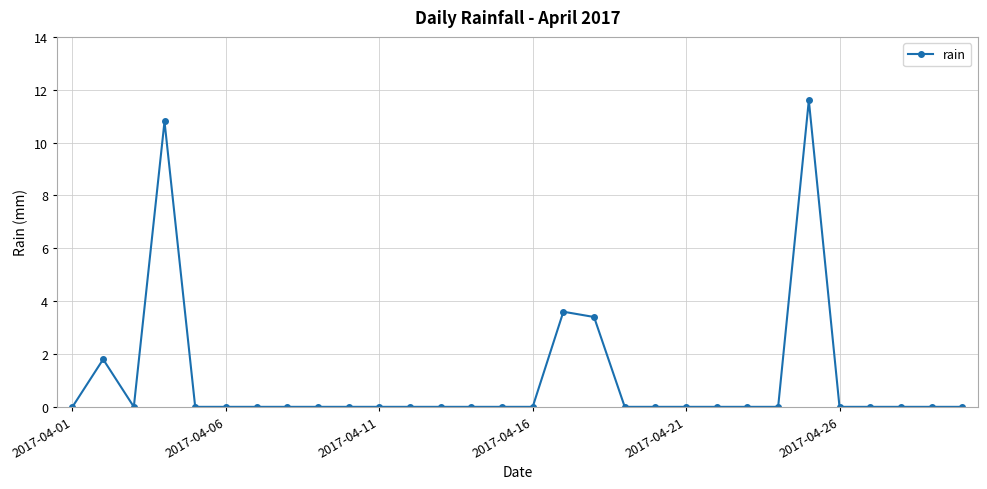

What is the difference between the second highest and second lowest values?

10.8